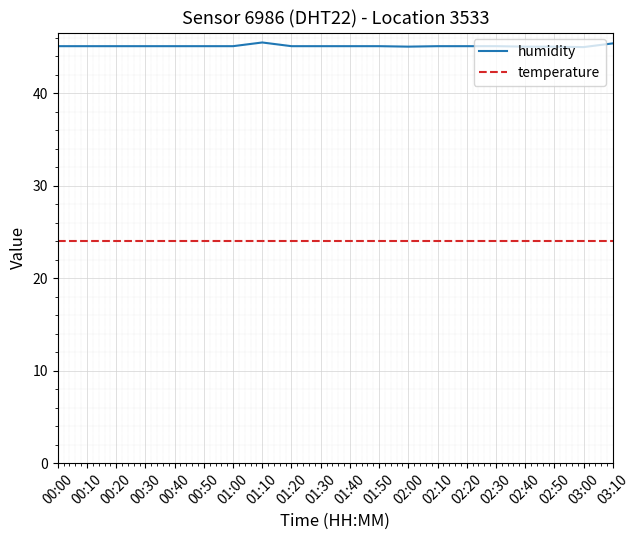

What is the maximum value for humidity?

45.5